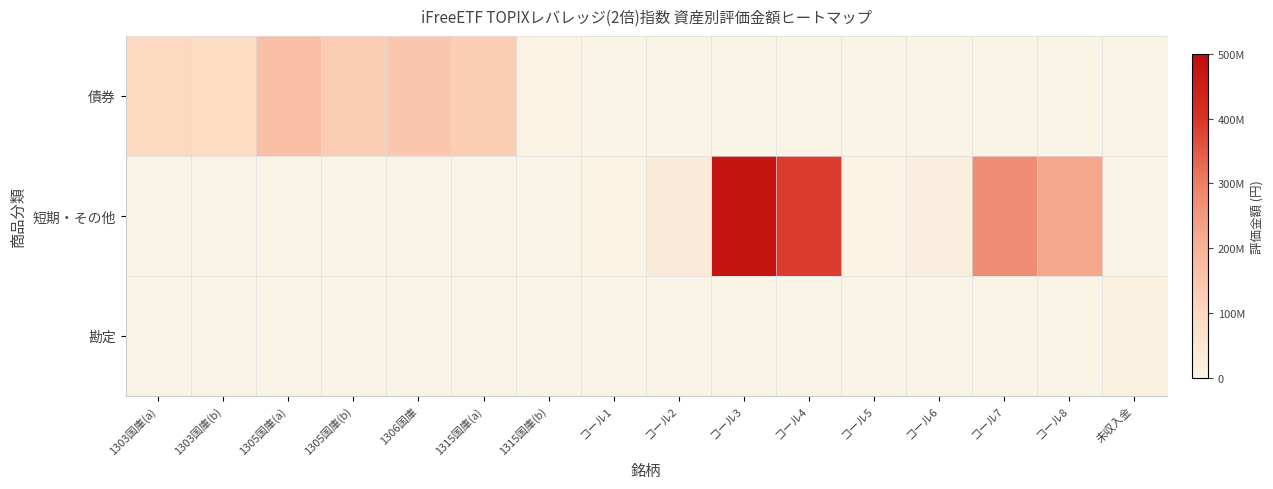

What is the spread (max minus min) of values at 1303国庫(b)?

89837000.5